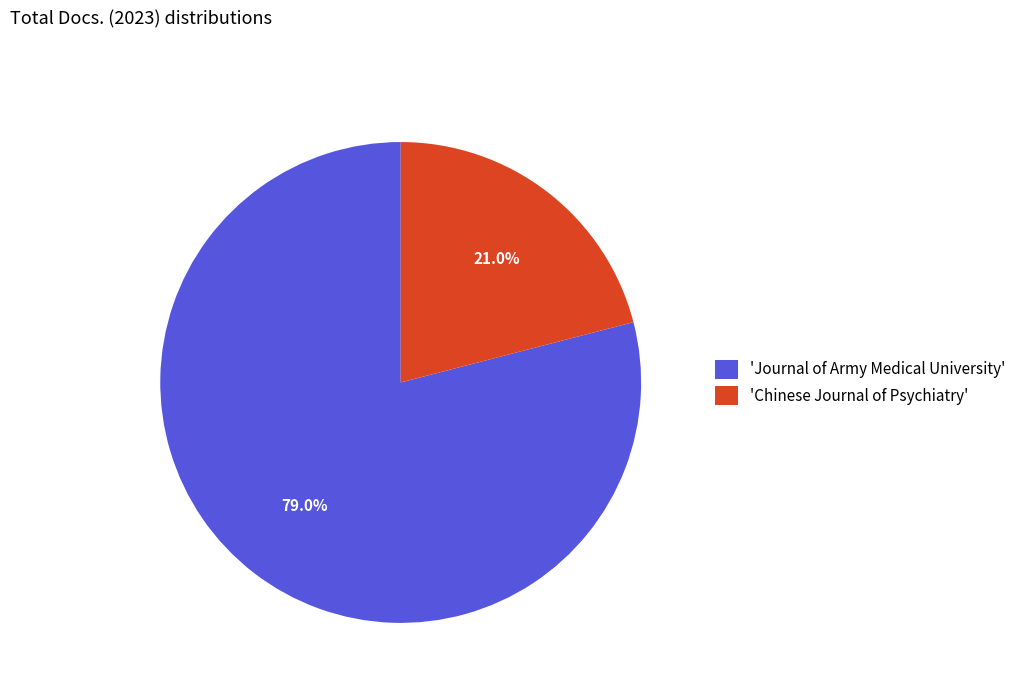

Rank the categories by value from highest to lowest.

'Journal of Army Medical University', 'Chinese Journal of Psychiatry'